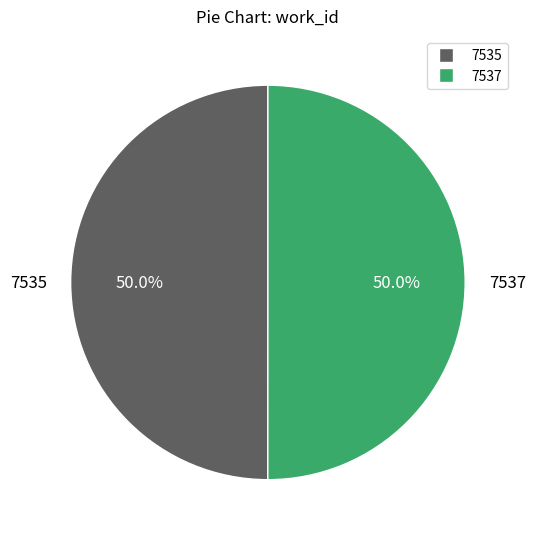

What is the ratio of the value at 7537 to the value at 7535?

1.0